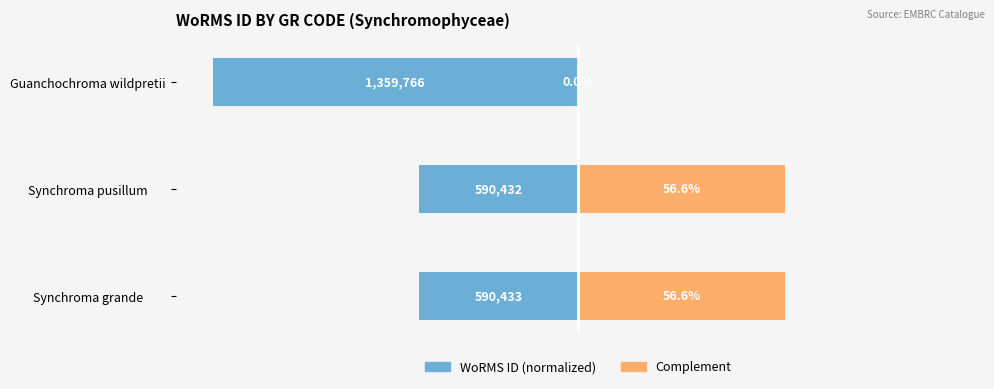

How many data points in Complement are above 56?

2